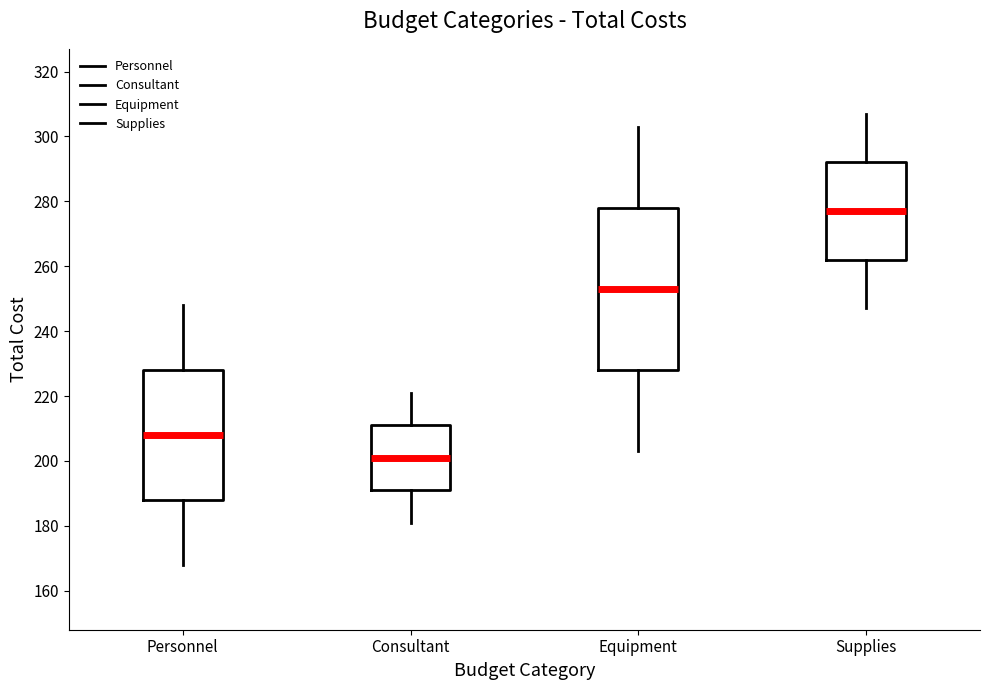

Reading left to right, read every box against the y-axis: the position of its median line, the range the box covers, and the ends of its whiskers. The values are not printed on the chart, so give them approximately, as read against the axis.

Personnel: median 208, box 188 to 228, whiskers 168 to 248
Consultant: median 202, box 192 to 212, whiskers 182 to 222
Equipment: median 254, box 228 to 278, whiskers 204 to 304
Supplies: median 278, box 262 to 292, whiskers 248 to 308